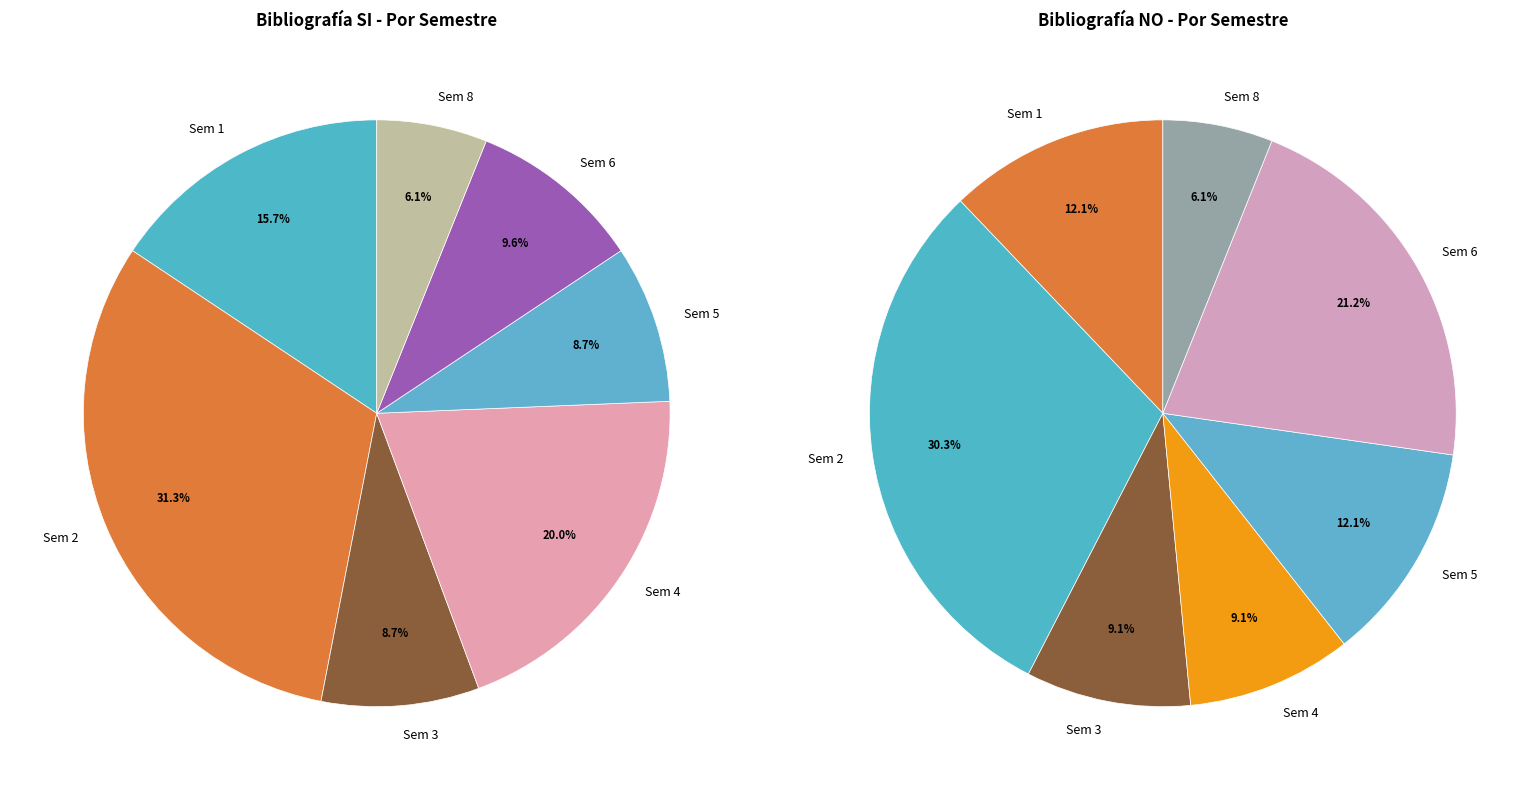

The 4 slice represents 20% of the pie. True or false?

True